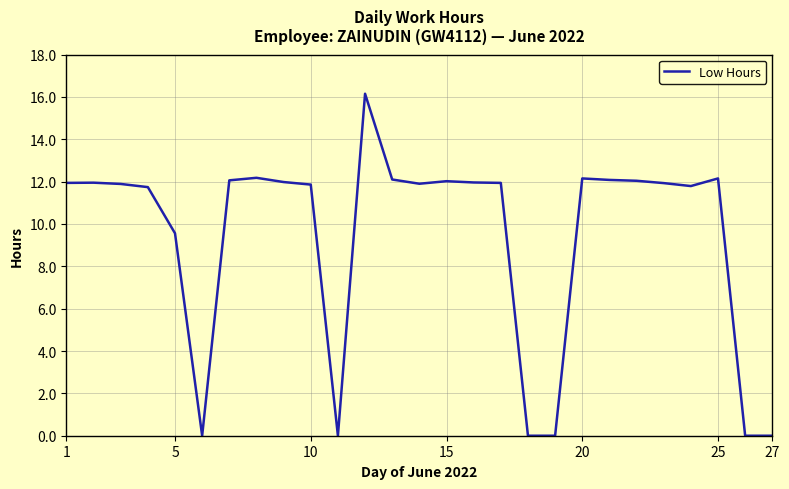

What is the greatest value displayed?

16.1